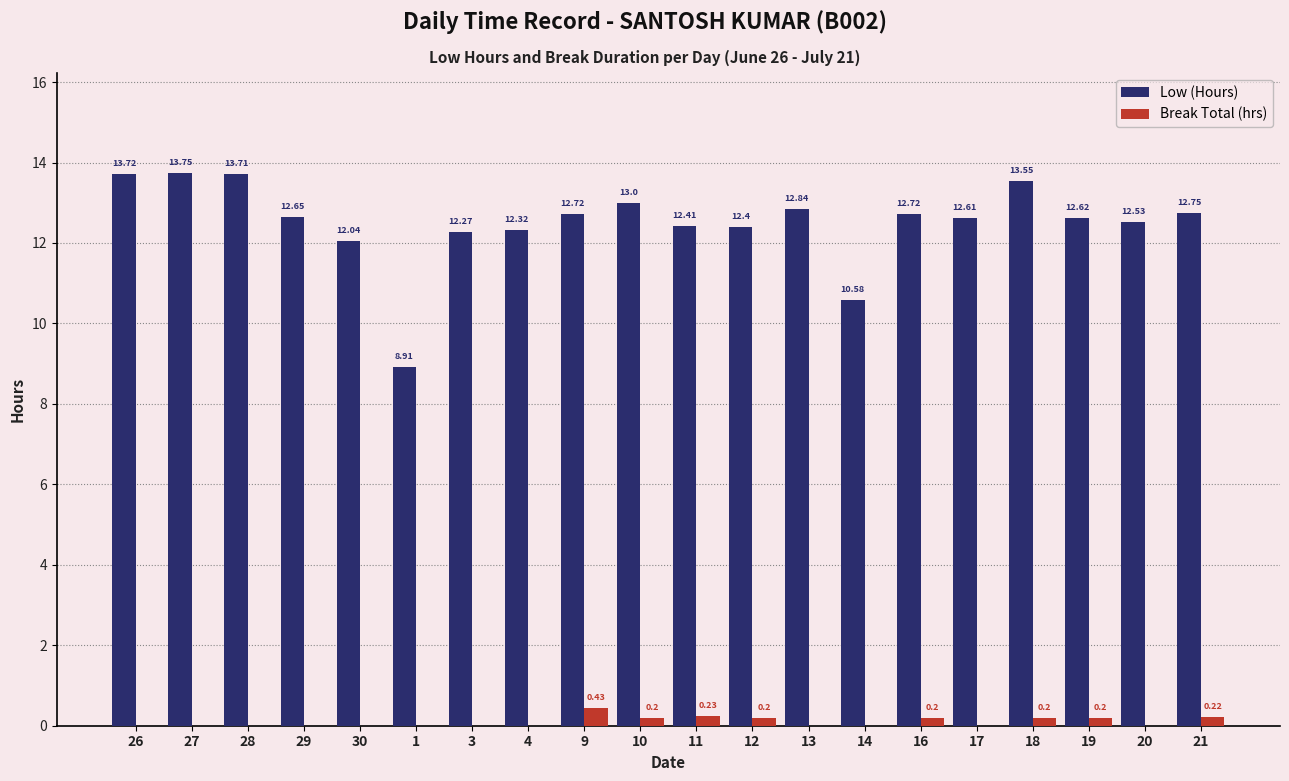

How many values in the Low (Hours) series exceed 12?

18